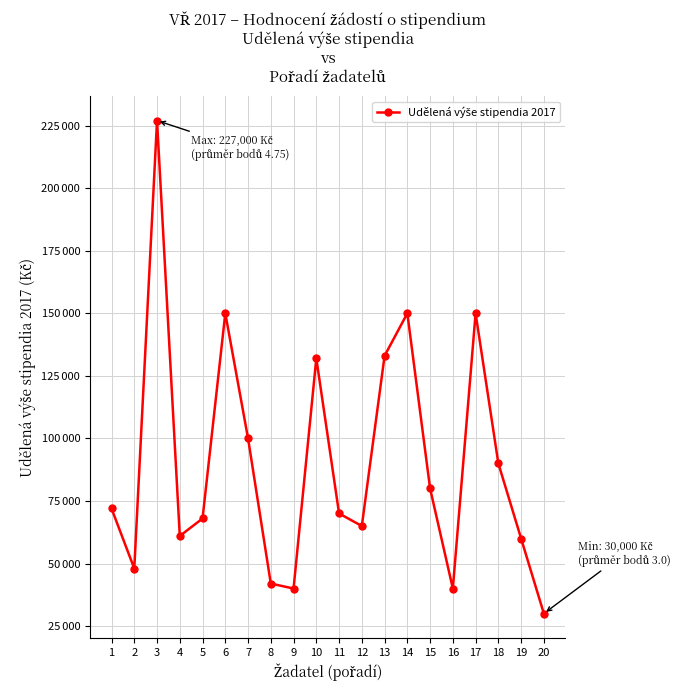

Reading left to right, list all the values displayed in this chart.

1=72000	2=48000	3=227000	4=61000	5=68000	6=150000	7=100000	8=42000	9=40000	10=132000	11=70000	12=65000	13=133000	14=150000	15=80000	16=40000	17=150000	18=90000	19=60000	20=30000